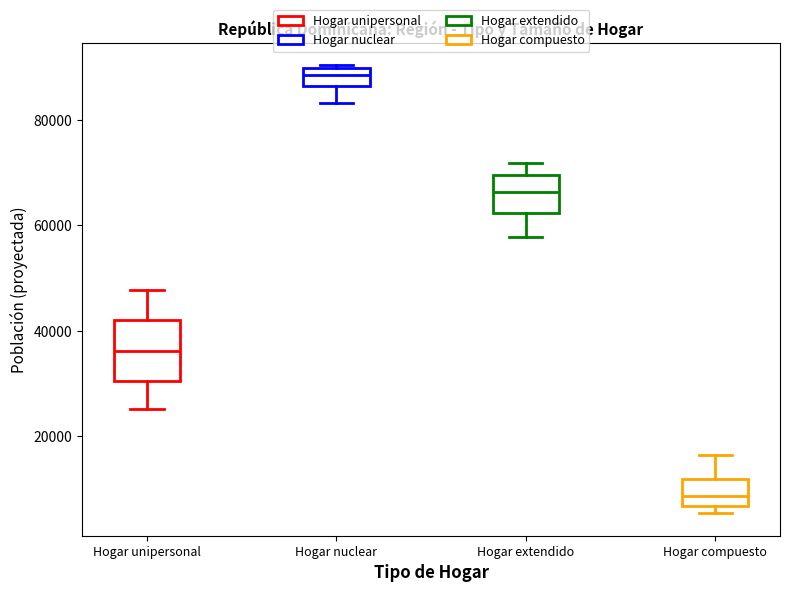

Reading left to right, transcribe this box plot: for each box, give where its median line is, the range the box spans, and where its two whiskers end, as read against the y-axis. The values are not printed on the chart, so give them approximately, as read against the axis.

Hogar unipersonal: median 36000, box 30000 to 42000, whiskers 26000 to 48000
Hogar nuclear: median 88000, box 86000 to 90000, whiskers 84000 to 90000
Hogar extendido: median 66000, box 62000 to 70000, whiskers 58000 to 72000
Hogar compuesto: median 8000, box 6000 to 12000, whiskers 6000 (just below the box's lower edge) to 16000